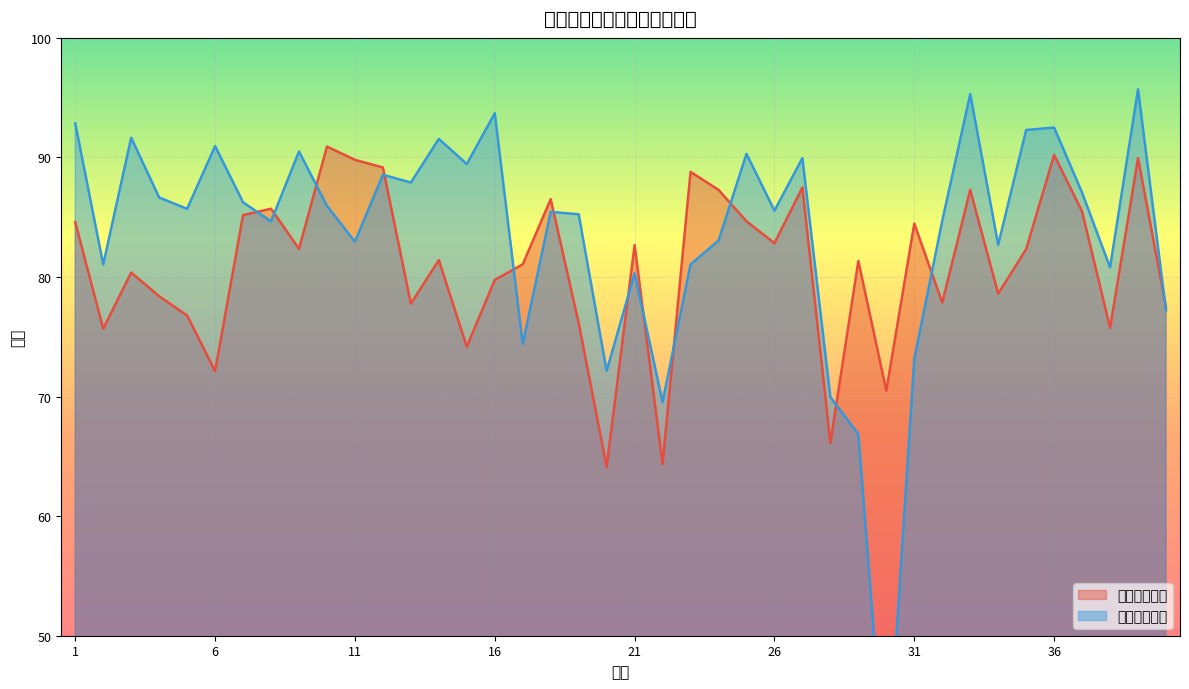

Where do 智育评价成绩 and 体育评价成绩 first cross each other?

7 and 8